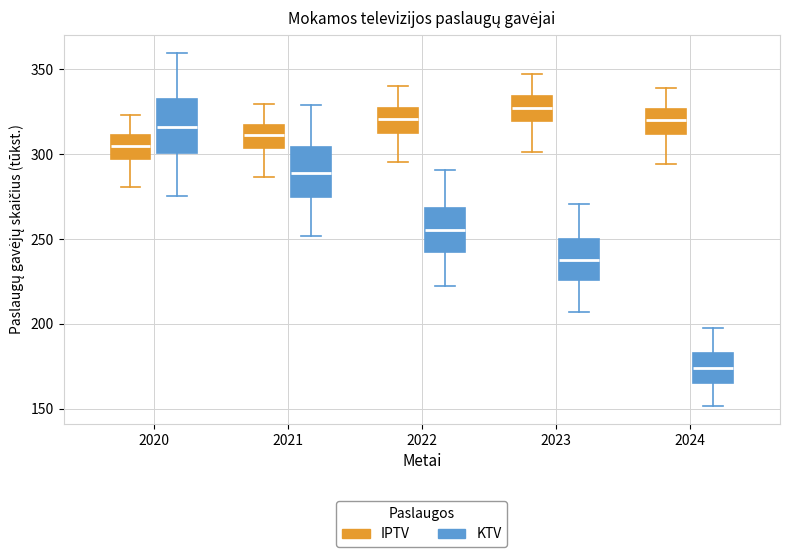

Reading left to right, transcribe this box plot: for each box, give where its median line is, the range the box spans, and where its two whiskers end, as read against the y-axis. The values are not printed on the chart, so give them approximately, as read against the axis.

2020 (IPTV): median 305, box 295 to 310, whiskers 280 to 325
2020 (KTV): median 315, box 300 to 335, whiskers 275 to 360
2021 (IPTV): median 310, box 305 to 315, whiskers 285 to 330
2021 (KTV): median 290, box 275 to 305, whiskers 250 to 330
2022 (IPTV): median 320, box 315 to 325, whiskers 295 to 340
2022 (KTV): median 255, box 240 to 270, whiskers 220 to 290
2023 (IPTV): median 330, box 320 to 335, whiskers 300 to 345
2023 (KTV): median 235, box 225 to 250, whiskers 205 to 270
2024 (IPTV): median 320, box 310 to 325, whiskers 295 to 340
2024 (KTV): median 175, box 165 to 185, whiskers 150 to 200